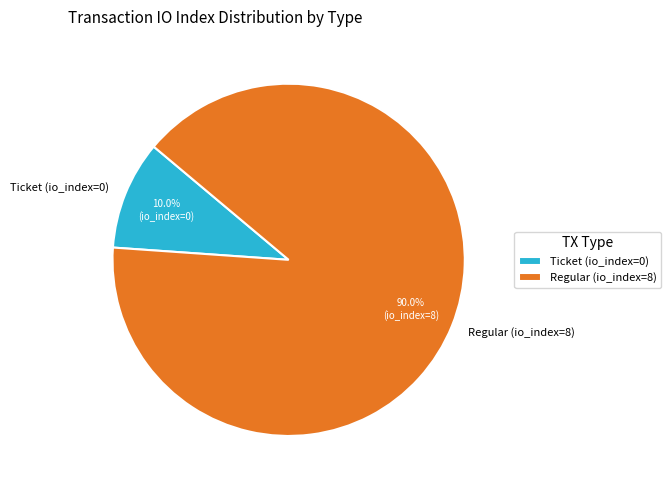

Which slice is the smallest?

Ticket (io_index=0)